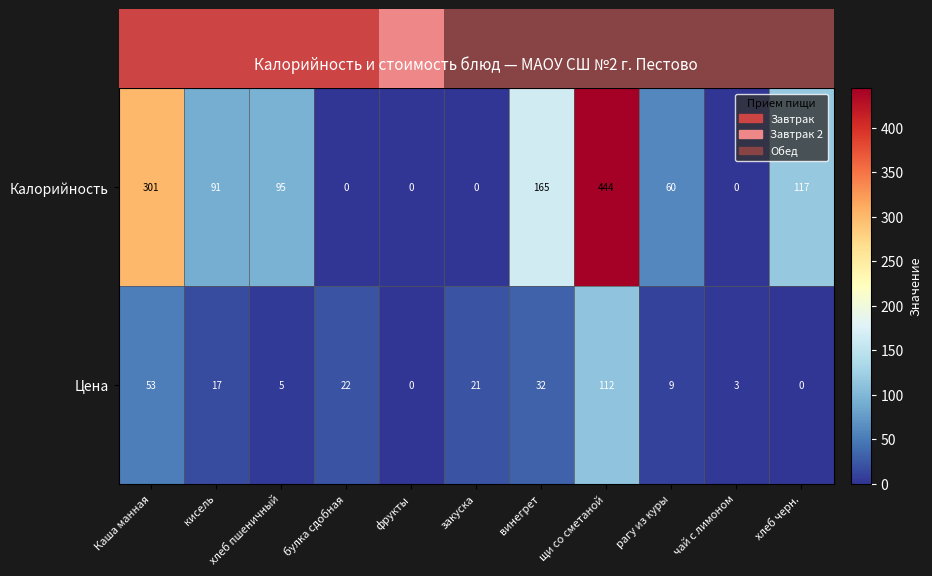

What is the greatest value displayed?

444